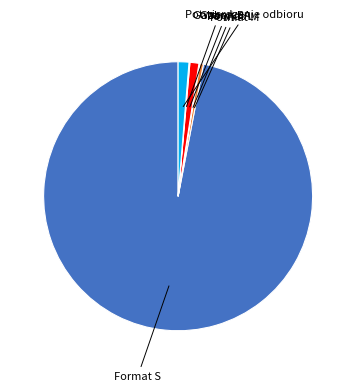

Is there any slice that represents more than half of the pie?

Yes